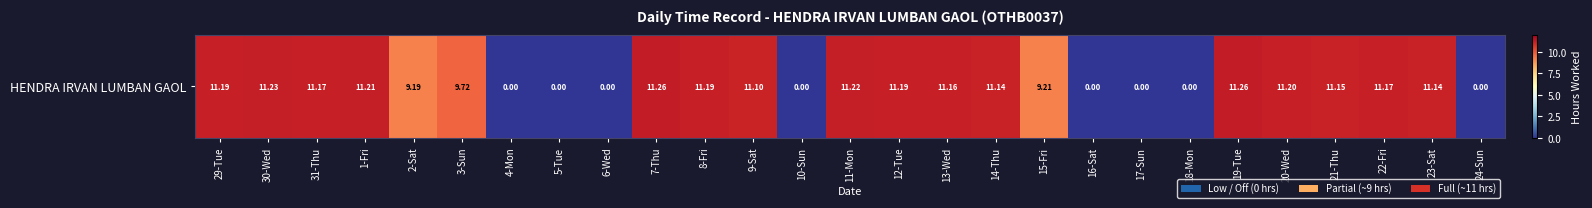

Reading left to right, what are all the values shown in this chart?

11.2	11.2	11.2	11.2	9.2	9.7	0.0	0.0	0.0	11.3	11.2	11.1	0.0	11.2	11.2	11.2	11.1	9.2	0.0	0.0	0.0	11.3	11.2	11.2	11.2	11.1	0.0